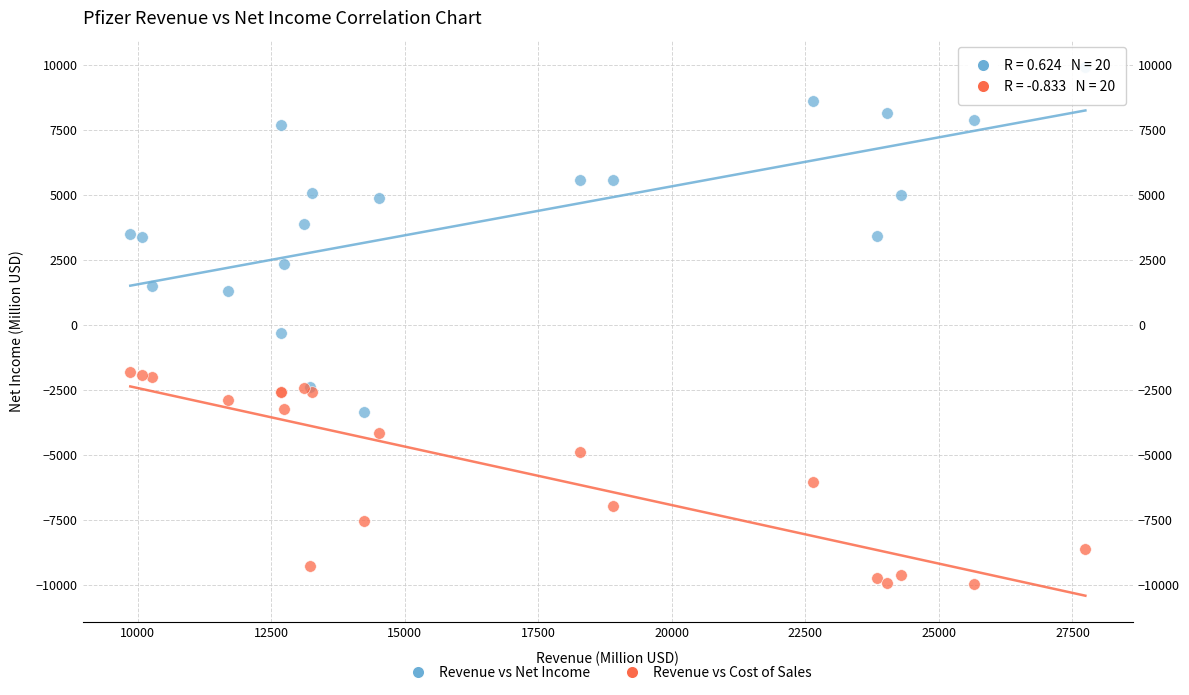

What is the X range (max minus min) for the scatter plot?

17878